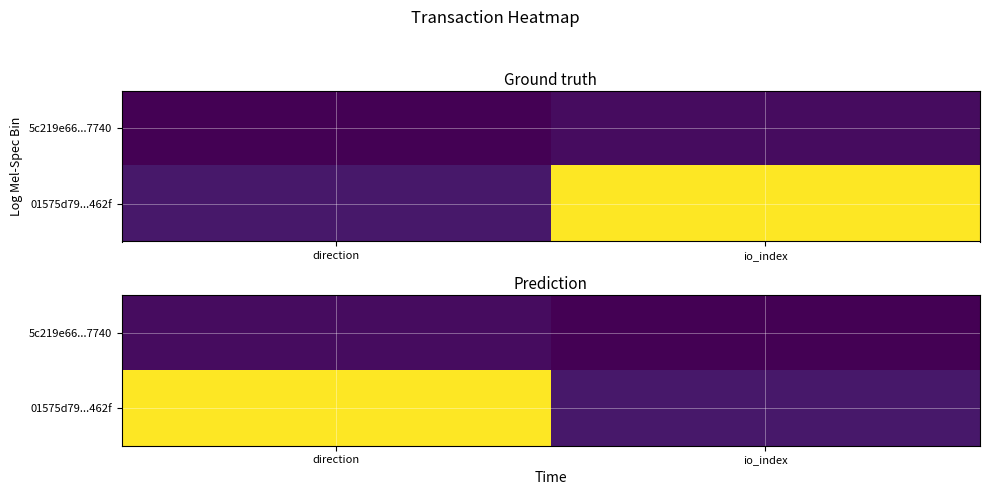

List the series in order of their overall mean, lowest first.

5c219e66...7740, 01575d79...462f